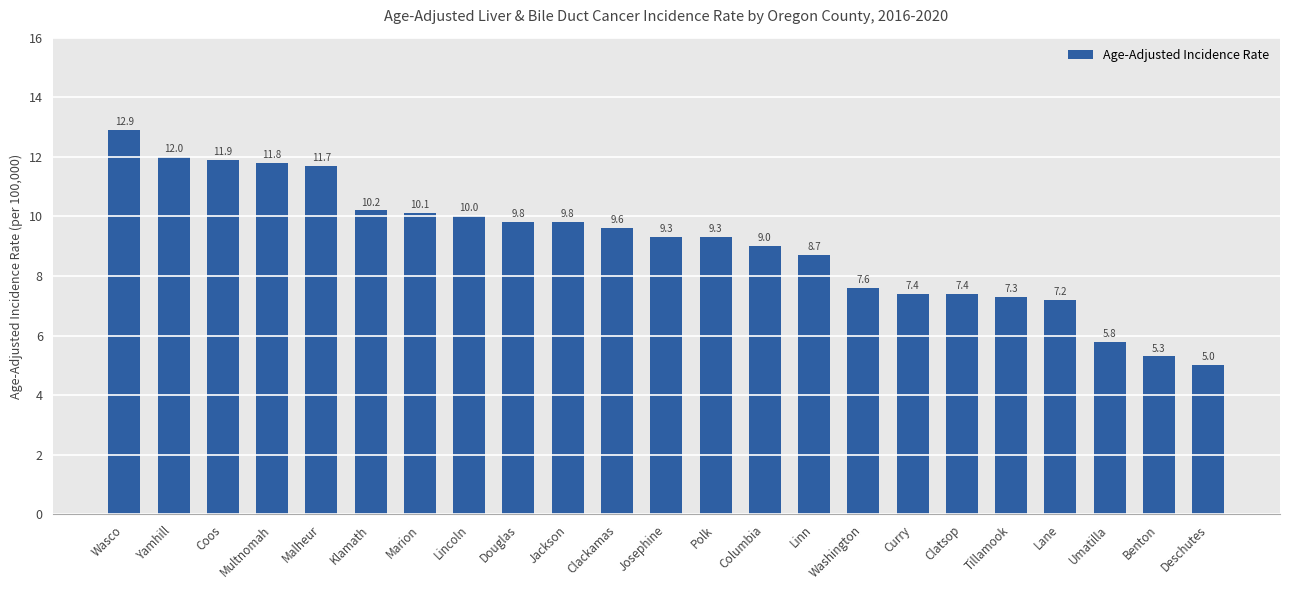

What is the difference between the values at Marion and Washington?

2.5